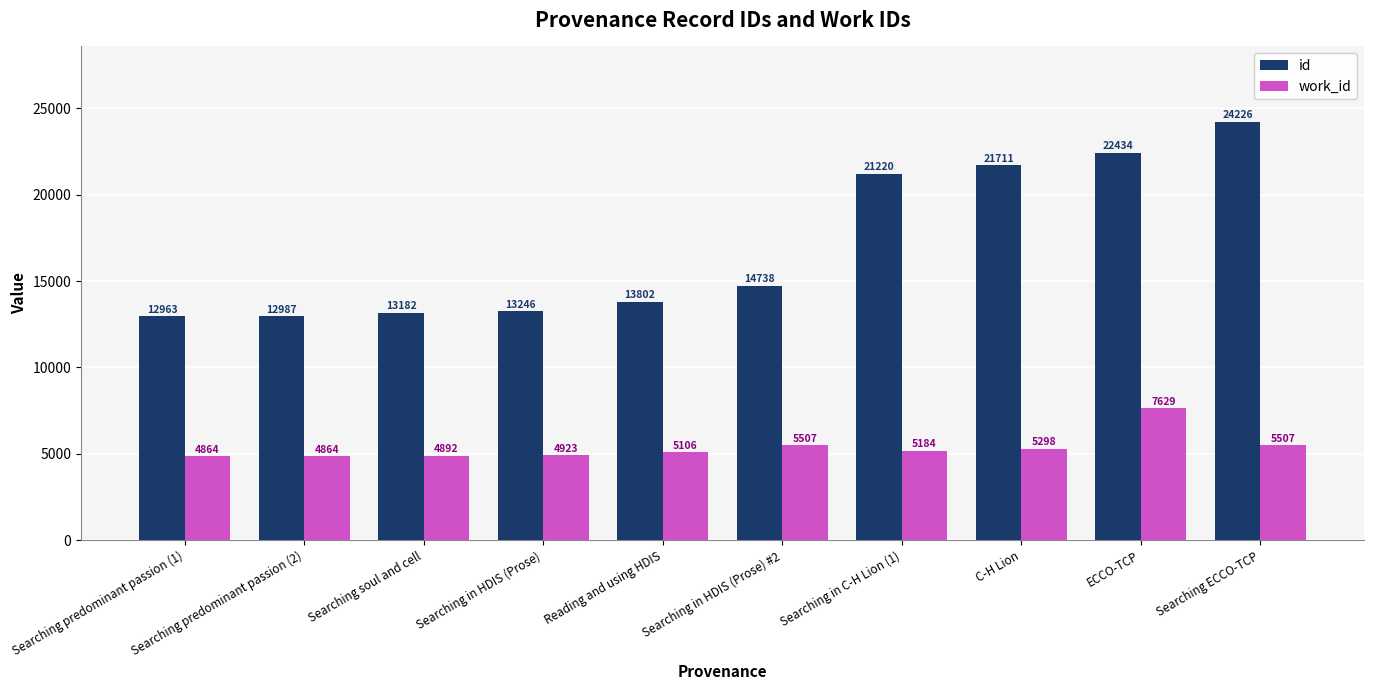

Reading left to right, list all the values displayed in this chart.

id: Searching predominant passion (1)=12963	Searching predominant passion (2)=12987	Searching soul and cell=13182	Searching in HDIS (Prose)=13246	Reading and using HDIS=13802	Searching in HDIS (Prose) #2=14738	Searching in C-H Lion (1)=21220	C-H Lion=21711	ECCO-TCP=22434	Searching ECCO-TCP=24226
work_id: Searching predominant passion (1)=4864	Searching predominant passion (2)=4864	Searching soul and cell=4892	Searching in HDIS (Prose)=4923	Reading and using HDIS=5106	Searching in HDIS (Prose) #2=5507	Searching in C-H Lion (1)=5184	C-H Lion=5298	ECCO-TCP=7629	Searching ECCO-TCP=5507